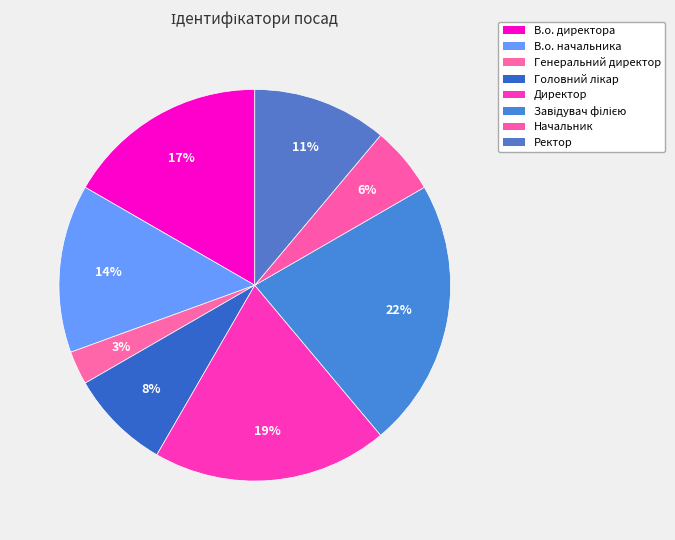

Between Головний лікар and В.о. начальника, which is larger?

В.о. начальника